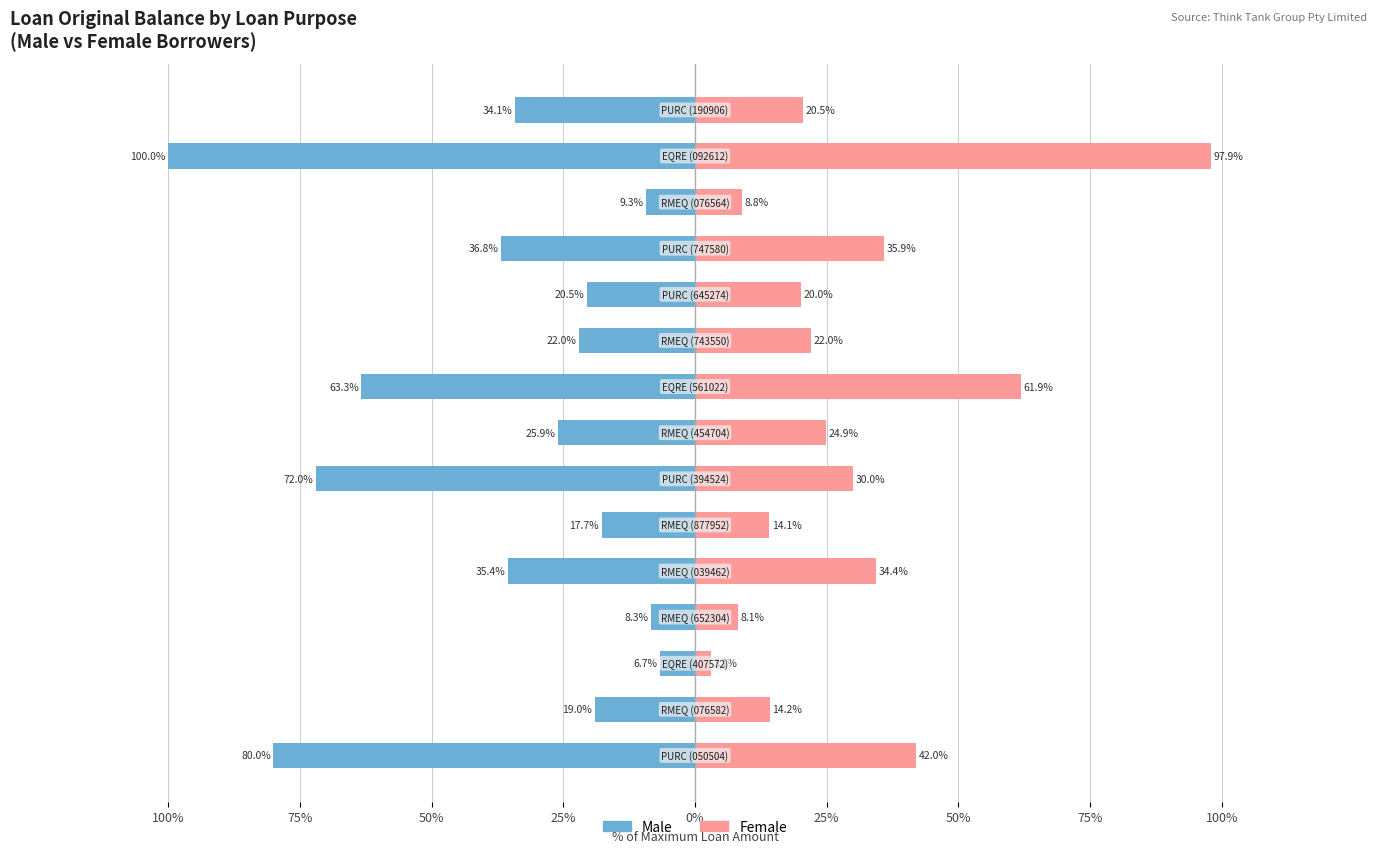

What is the total value across all series at 100%?

-38.0